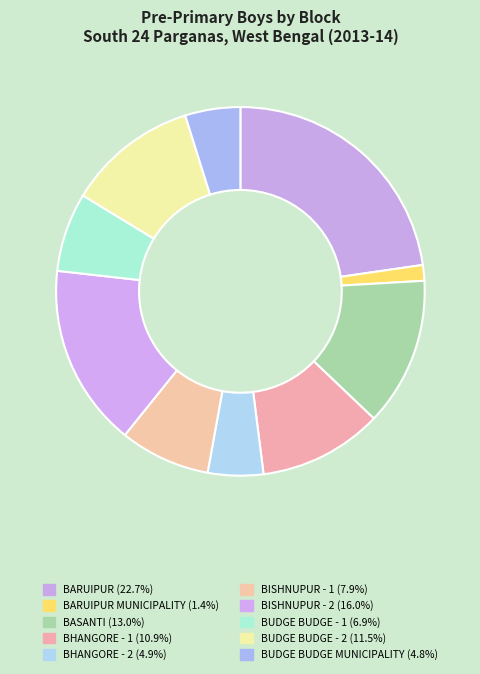

What is the smallest slice in the pie chart?

BARUIPUR MUNICIPALITY